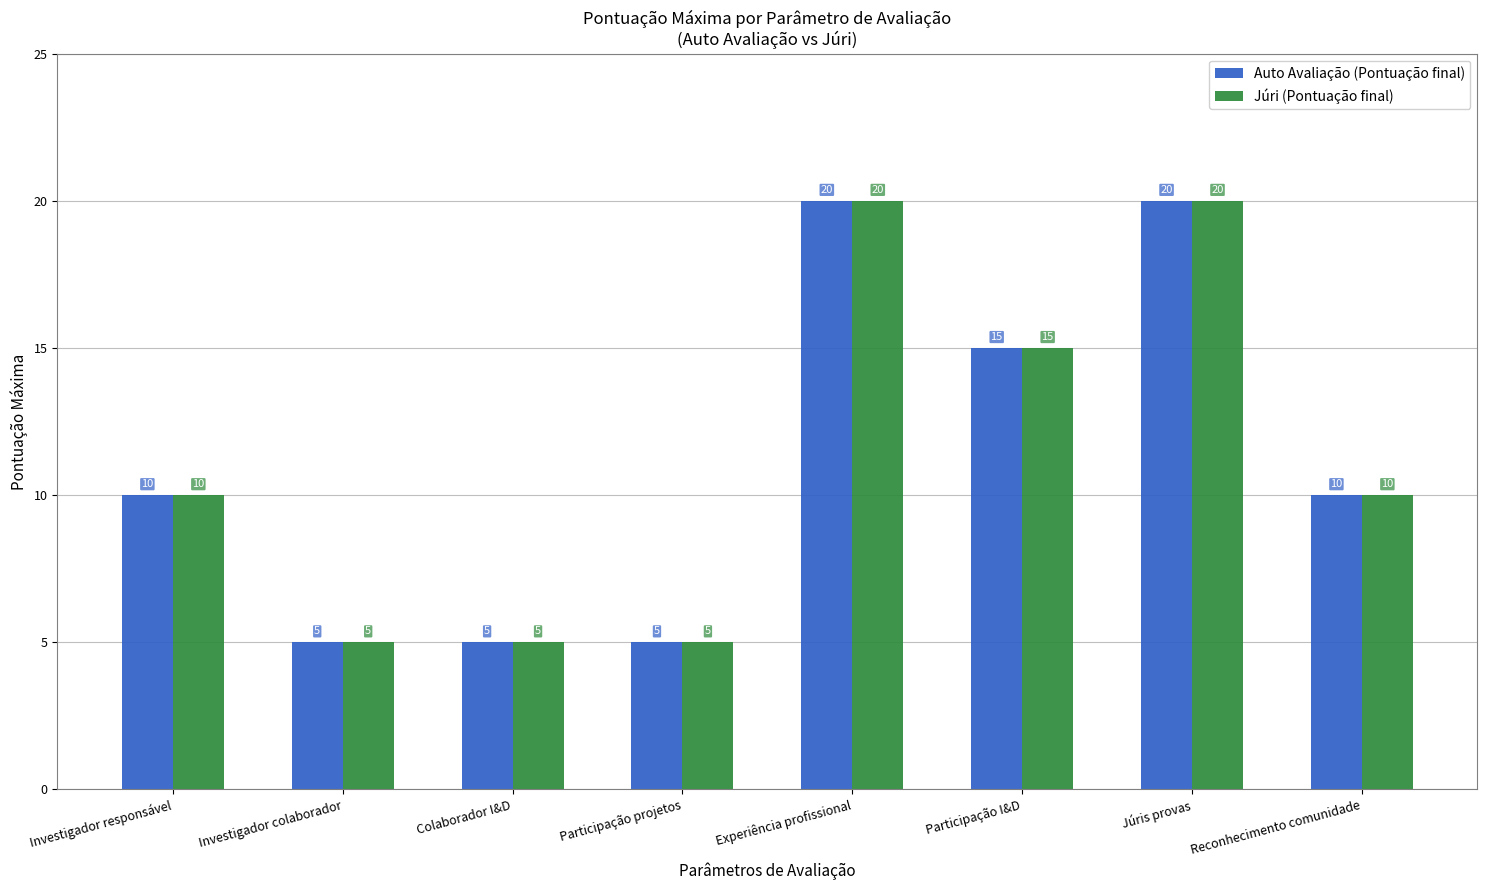

Is the value of Auto Avaliação (Pontuação final) at Experiência profissional greater than the value of Júri (Pontuação final) at Investigador responsável?

Yes